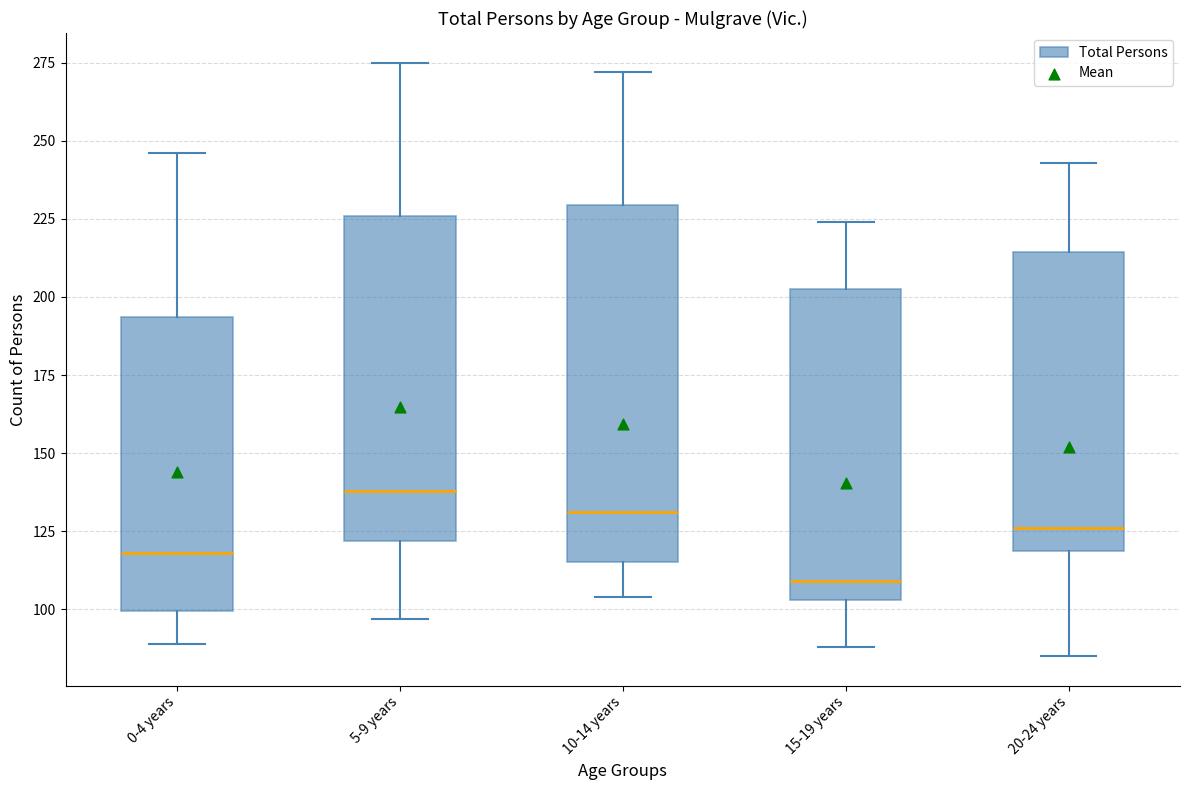

Reading left to right, transcribe this box plot: for each box, give where its median line is, the range the box spans, and where its two whiskers end, as read against the y-axis. The values are not printed on the chart, so give them approximately, as read against the axis.

0-4 years: median 120, box 100 to 195, whiskers 90 to 245
5-9 years: median 140, box 120 to 225, whiskers 95 to 275
10-14 years: median 130, box 115 to 230, whiskers 105 to 270
15-19 years: median 110, box 105 to 205, whiskers 90 to 225
20-24 years: median 125, box 120 to 215, whiskers 85 to 245